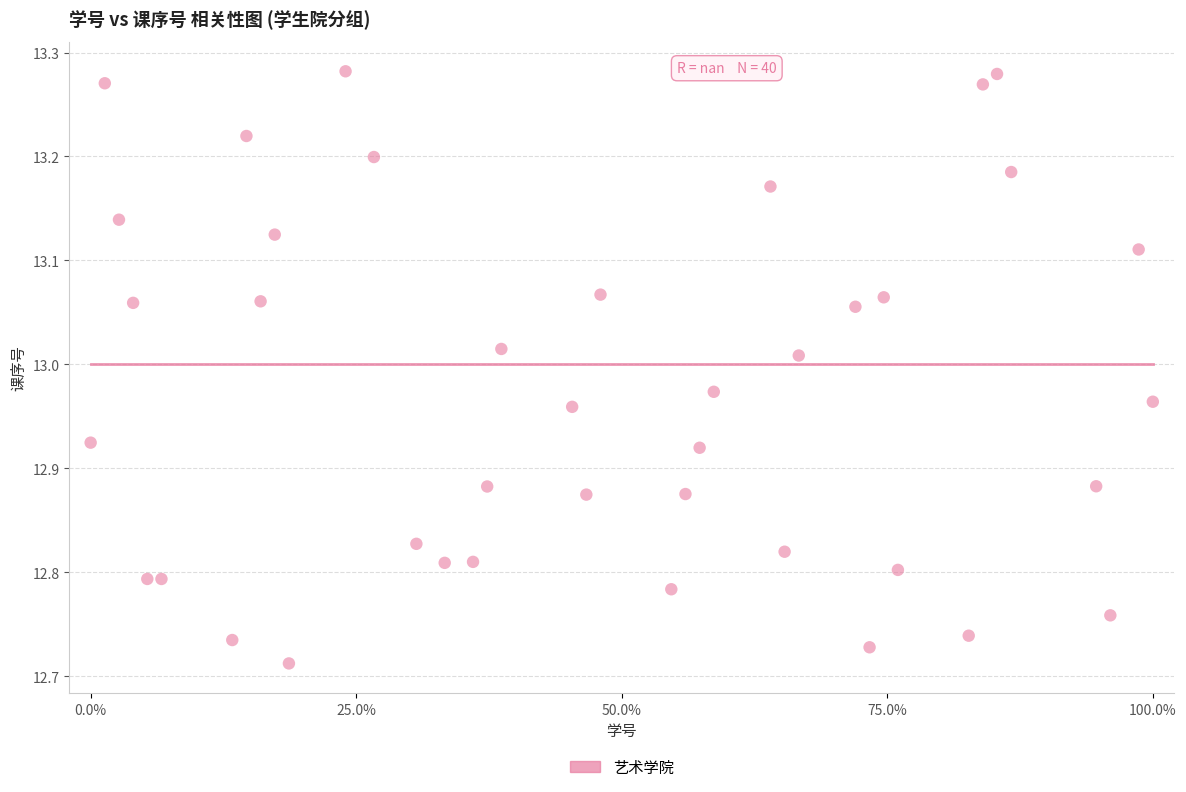

What is the range of X values (max minus min)?

100.0